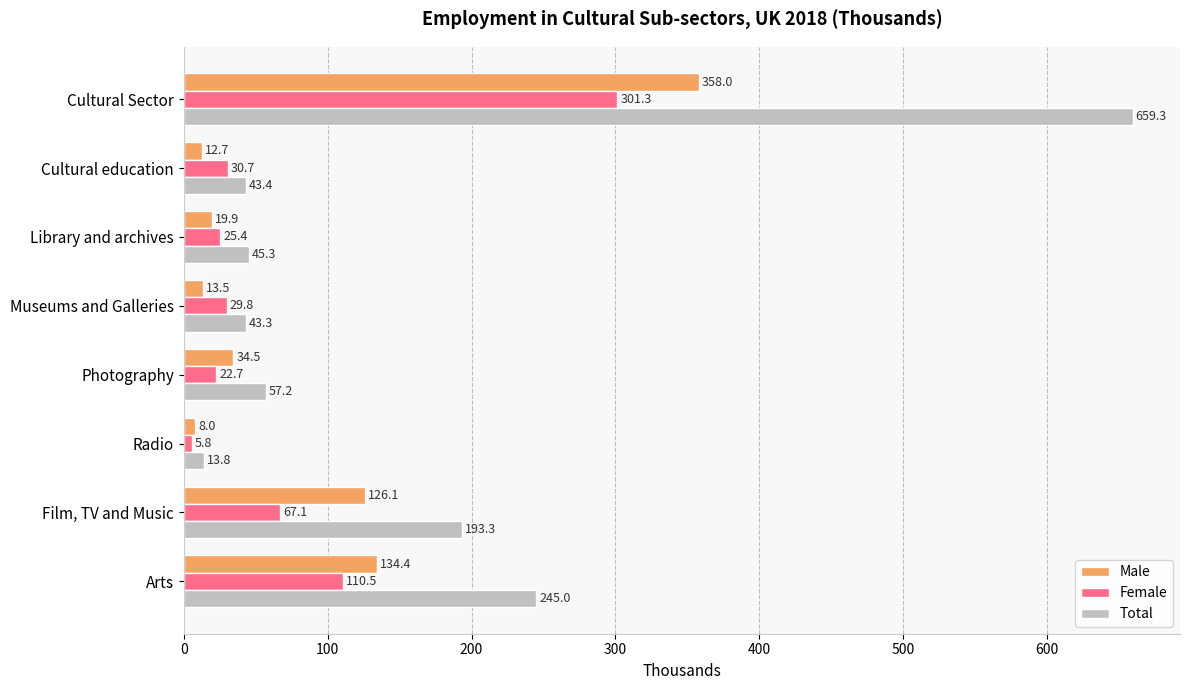

What is the sum of the Male values at Library and archives and Cultural education?

32.6